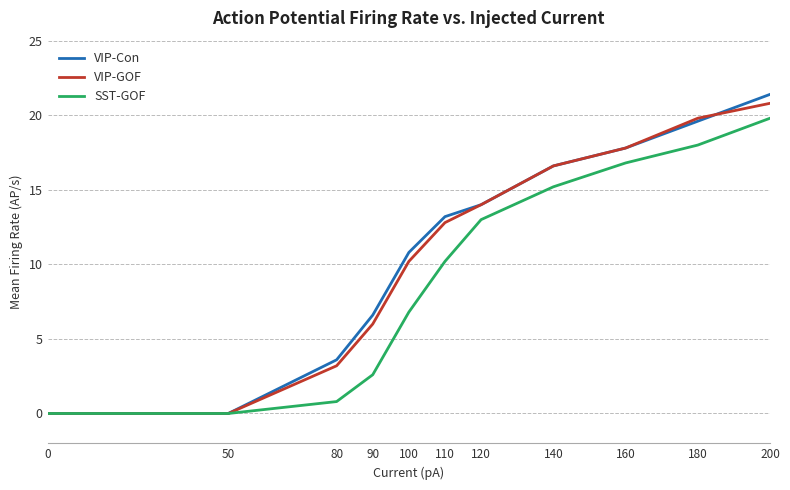

Which series changed the most between 50 and 200?

VIP-Con